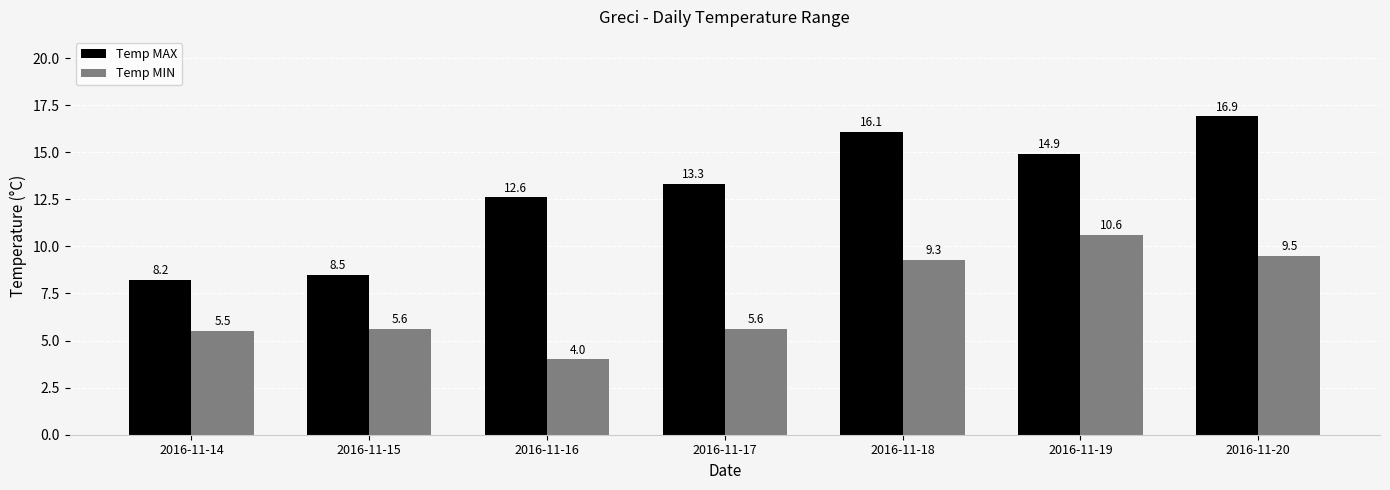

Reading left to right, list all the values displayed in this chart.

Temp MAX: 8.2	8.5	12.6	13.3	16.1	14.9	16.9
Temp MIN: 5.5	5.6	4.0	5.6	9.3	10.6	9.5